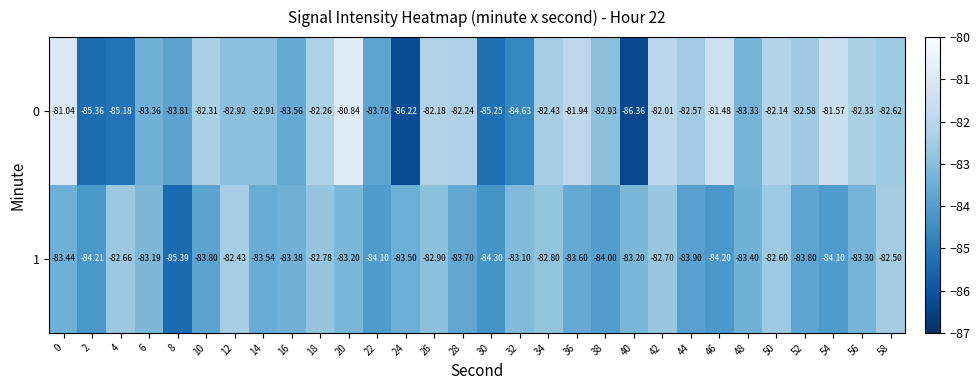

What is the greatest value displayed?

-80.8